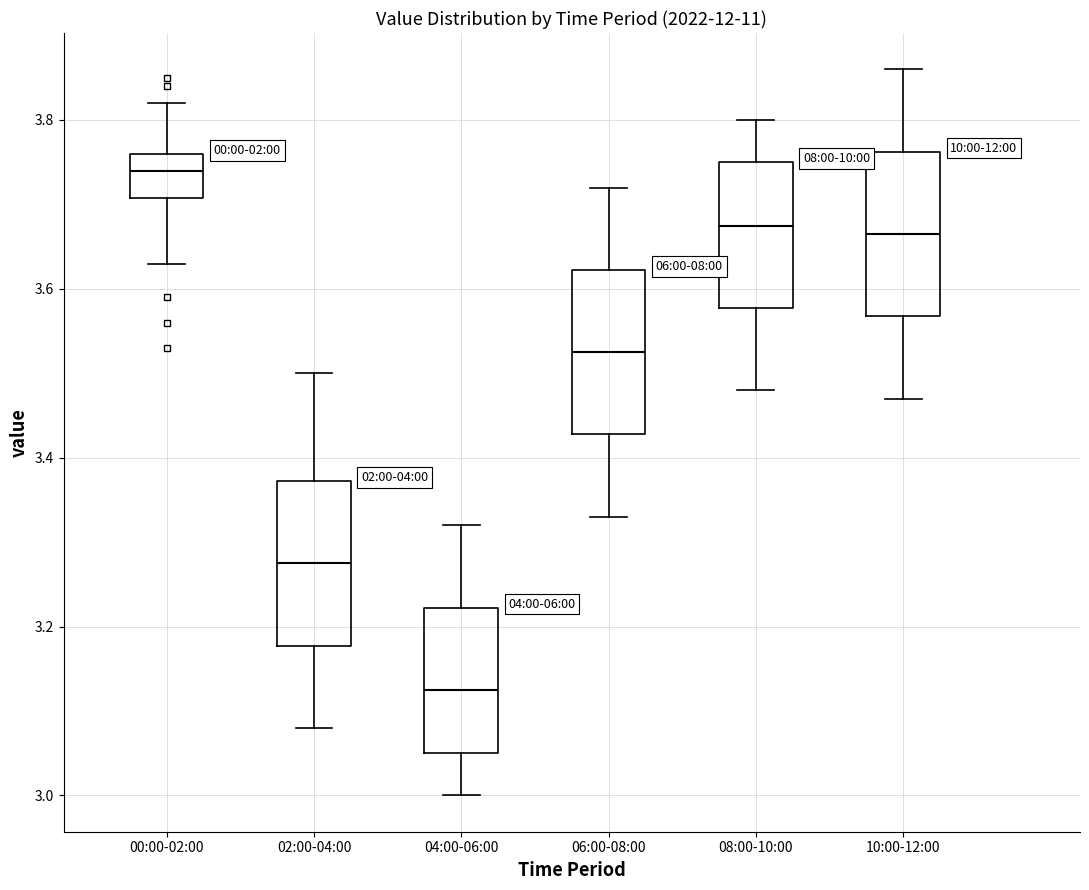

Where is the lower edge of the box for 04:00-06:00 on the y-axis? The values are not printed on the chart, so give them approximately, as read against the axis.

3.06